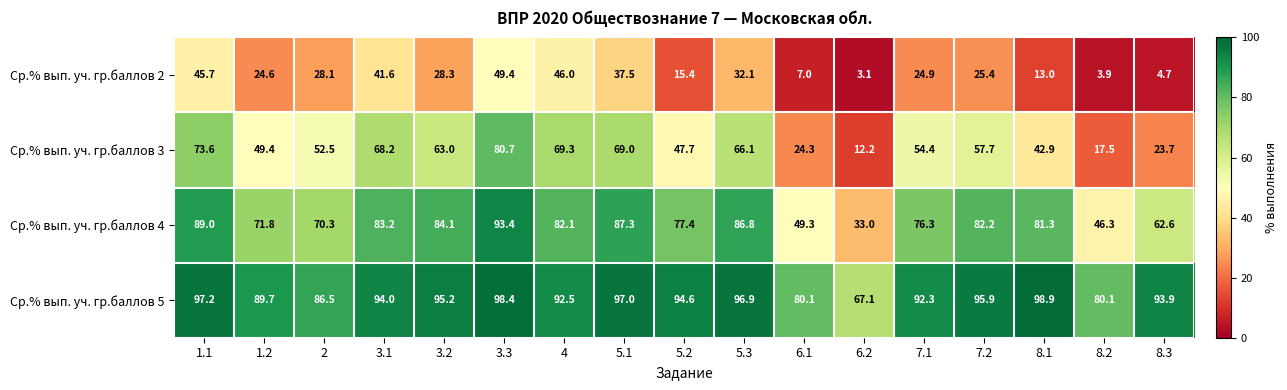

Where is Ср.% вып. уч. гр.баллов 3 nearest to the value 46?

5.2